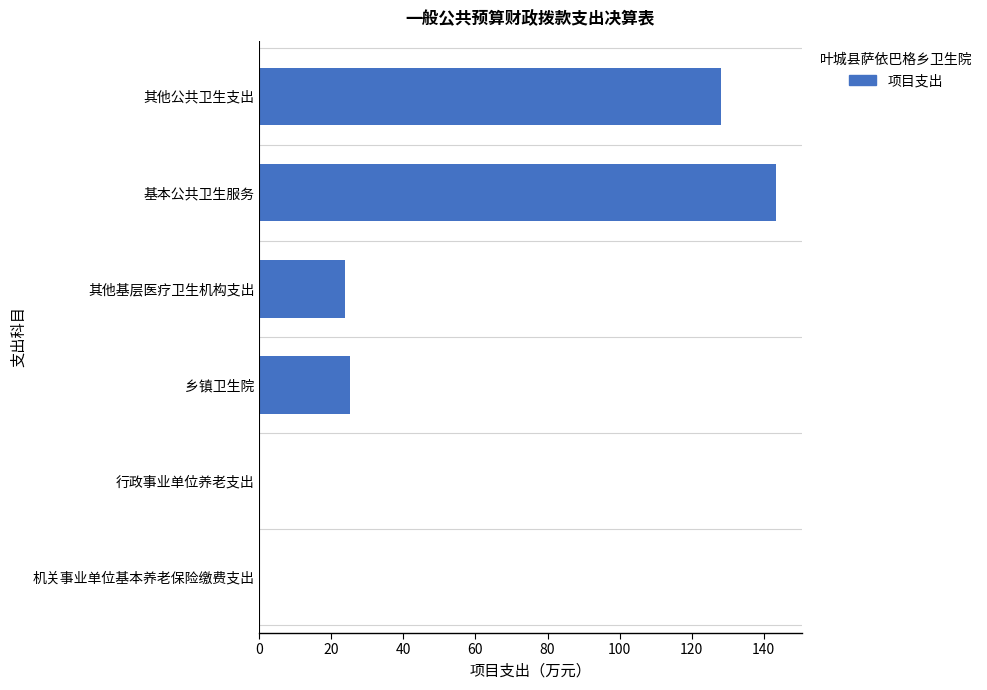

What is the ratio of the value at 其他公共卫生支出 to the value at 其他基层医疗卫生机构支出?

5.4